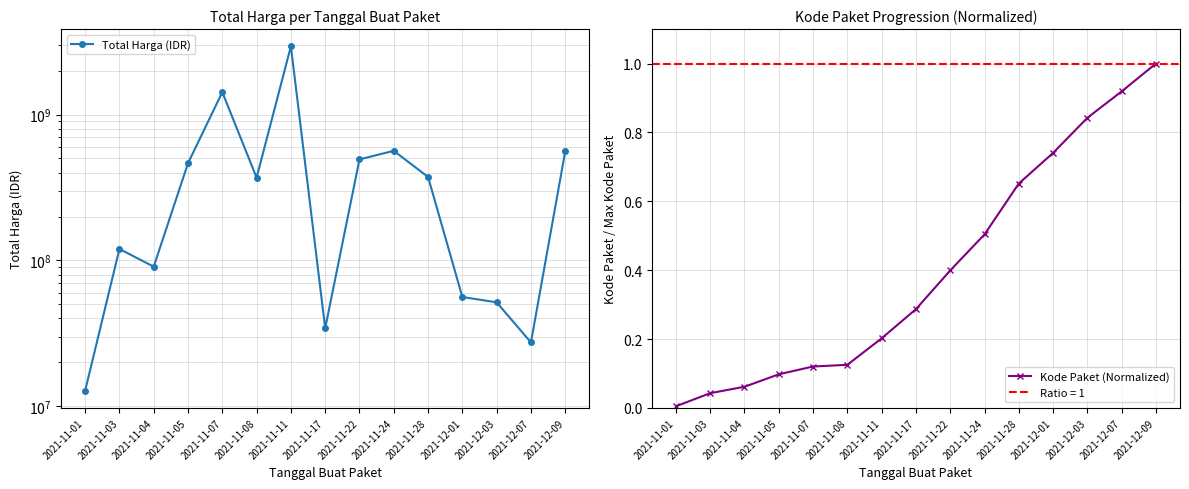

At 2021-11-22, list the series in order from largest to smallest.

Total Harga (IDR), Kode Paket (Normalized)